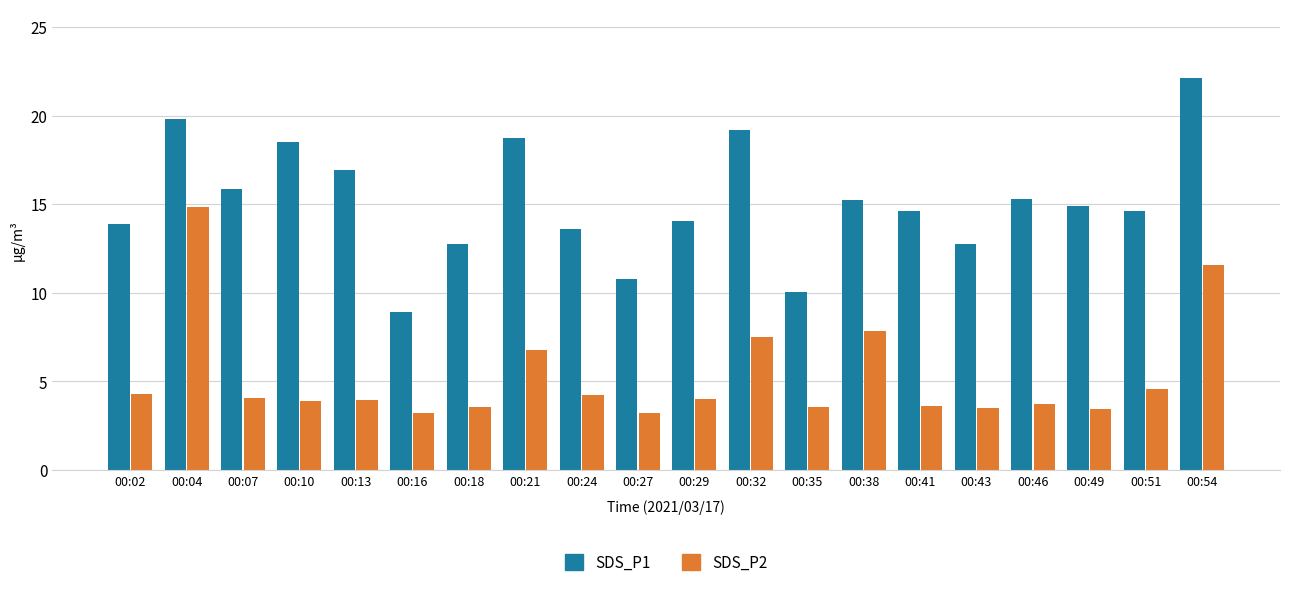

What is the sum of the SDS_P2 values at 00:04 and 00:10?

18.7